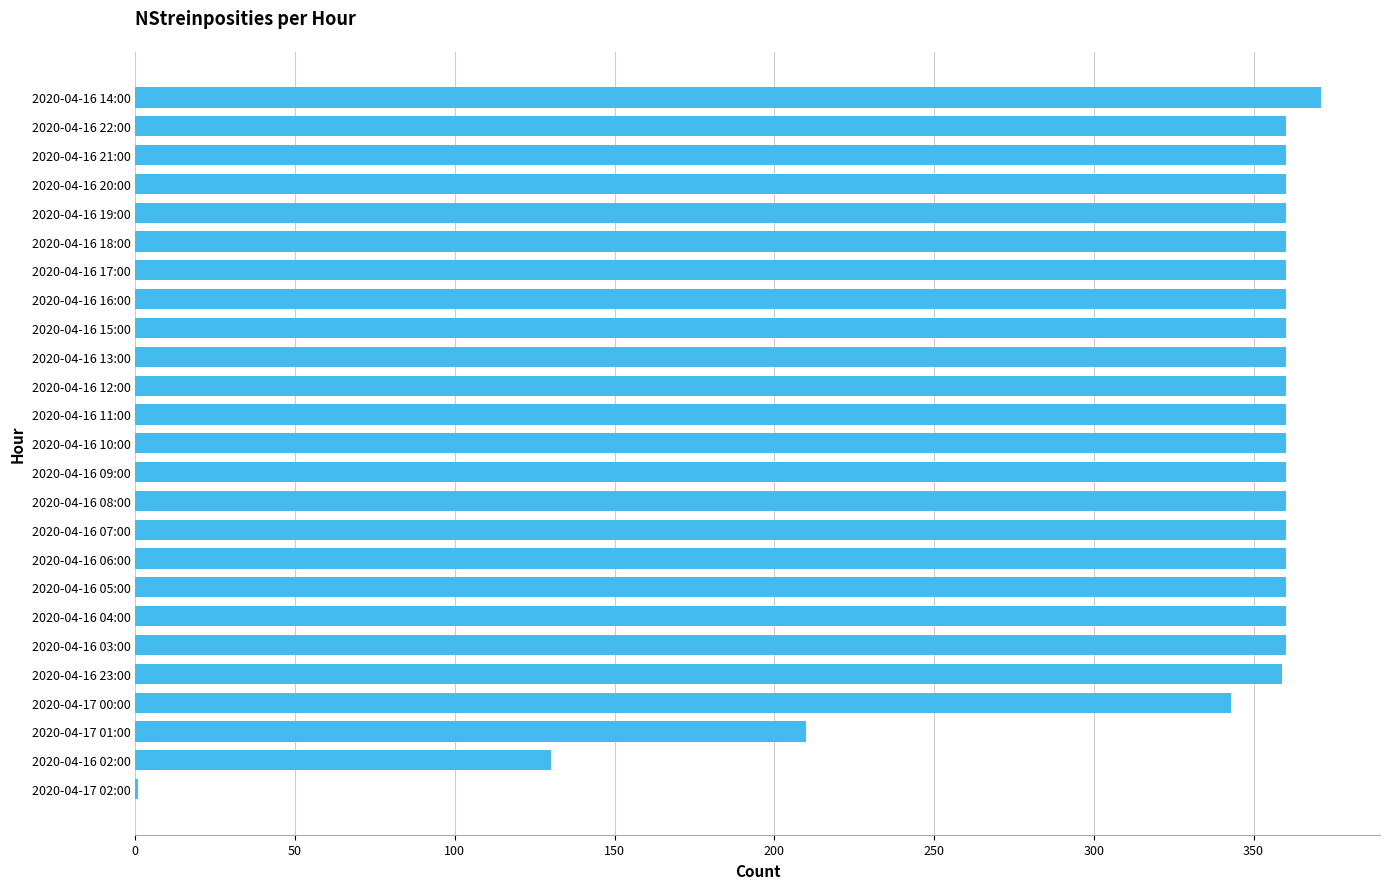

Approximately how many times larger is the value at 2020-04-16 05:00 compared to 2020-04-16 04:00?

1.0